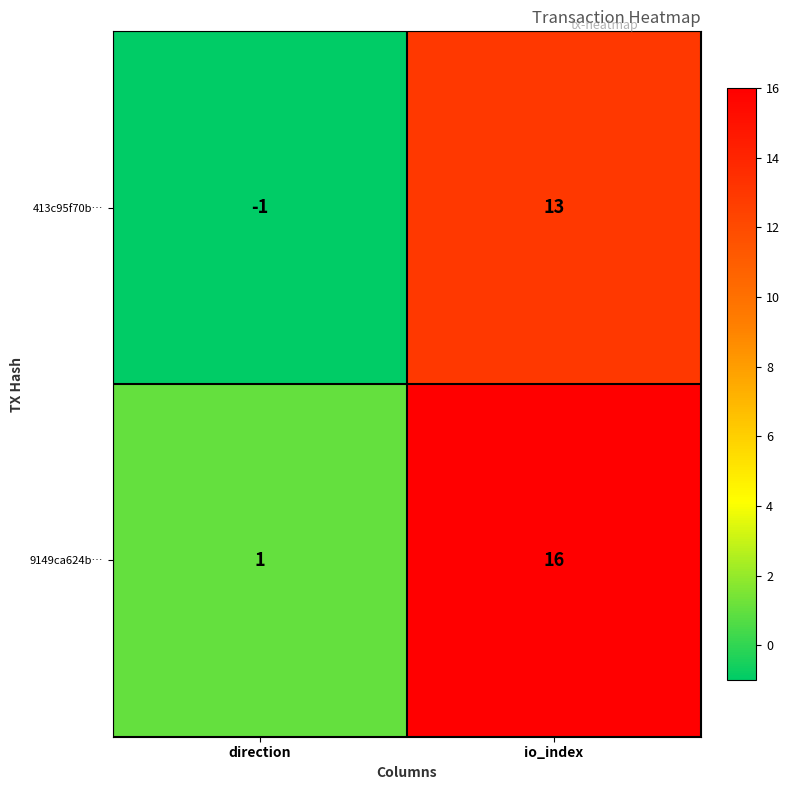

The value of 9149ca624b… at io_index is 24. True or false?

False